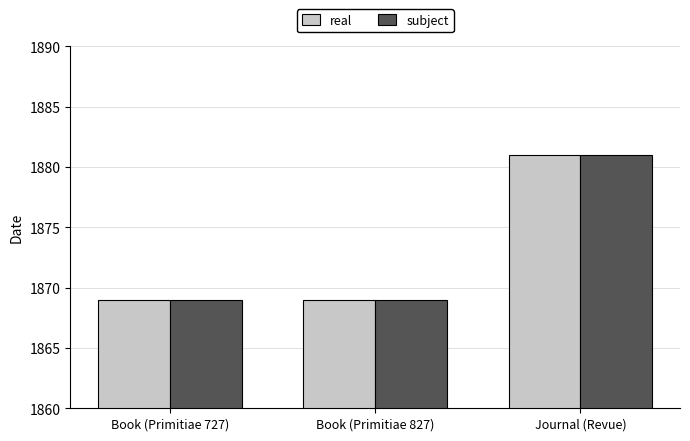

What is the value of the real bar at the 2nd from the left?

1869